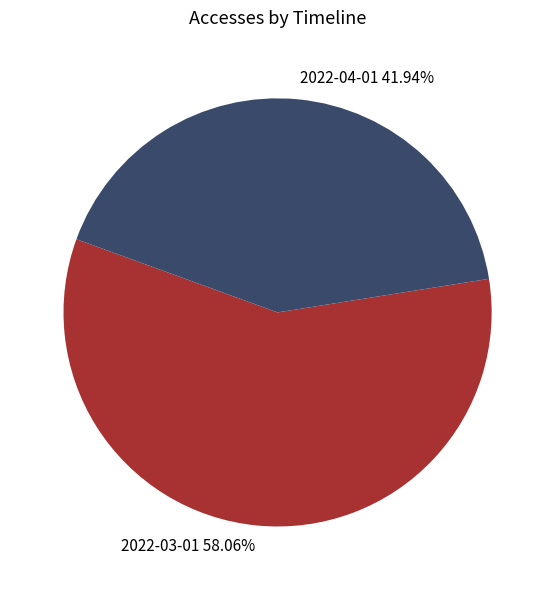

What portion of the pie excludes 2022-04-01?

58.1%